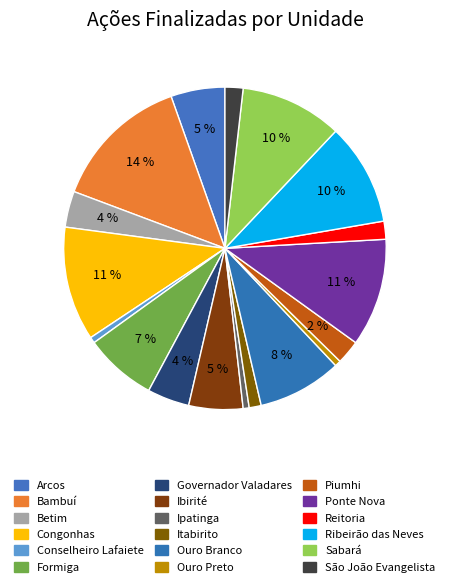

Count the number of slices in the pie.

18